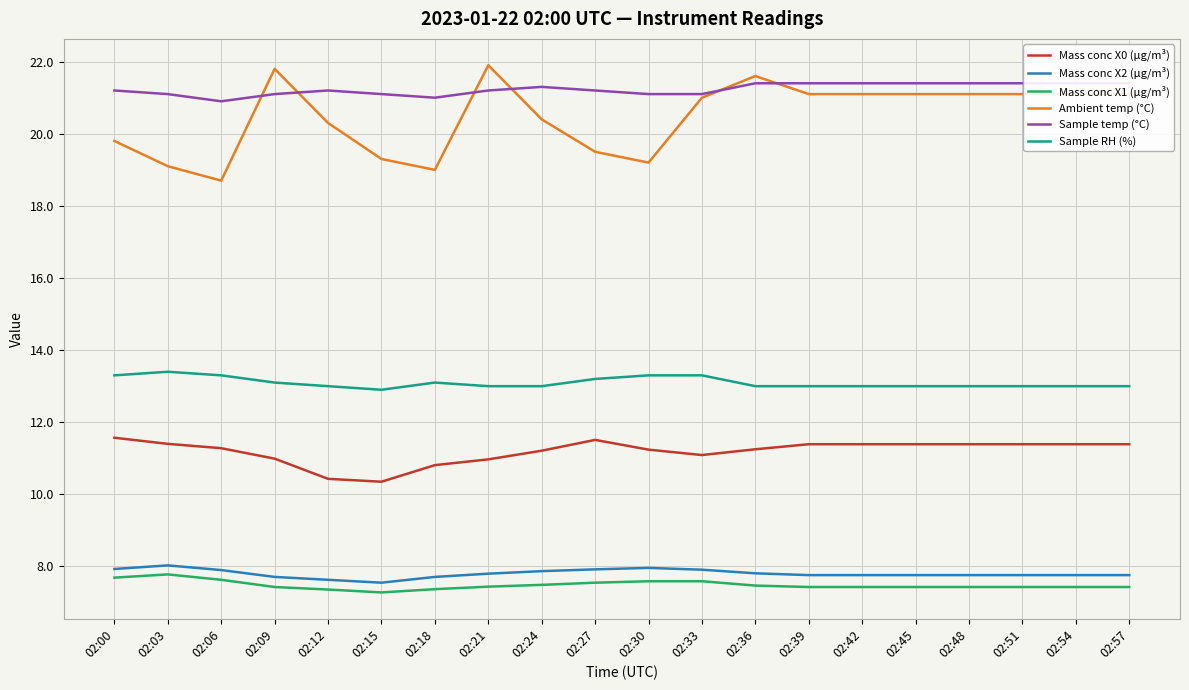

Is the value of Sample temp (°C) at 02:30 greater than the value of Mass conc X2 (μg/m³) at 02:03?

Yes